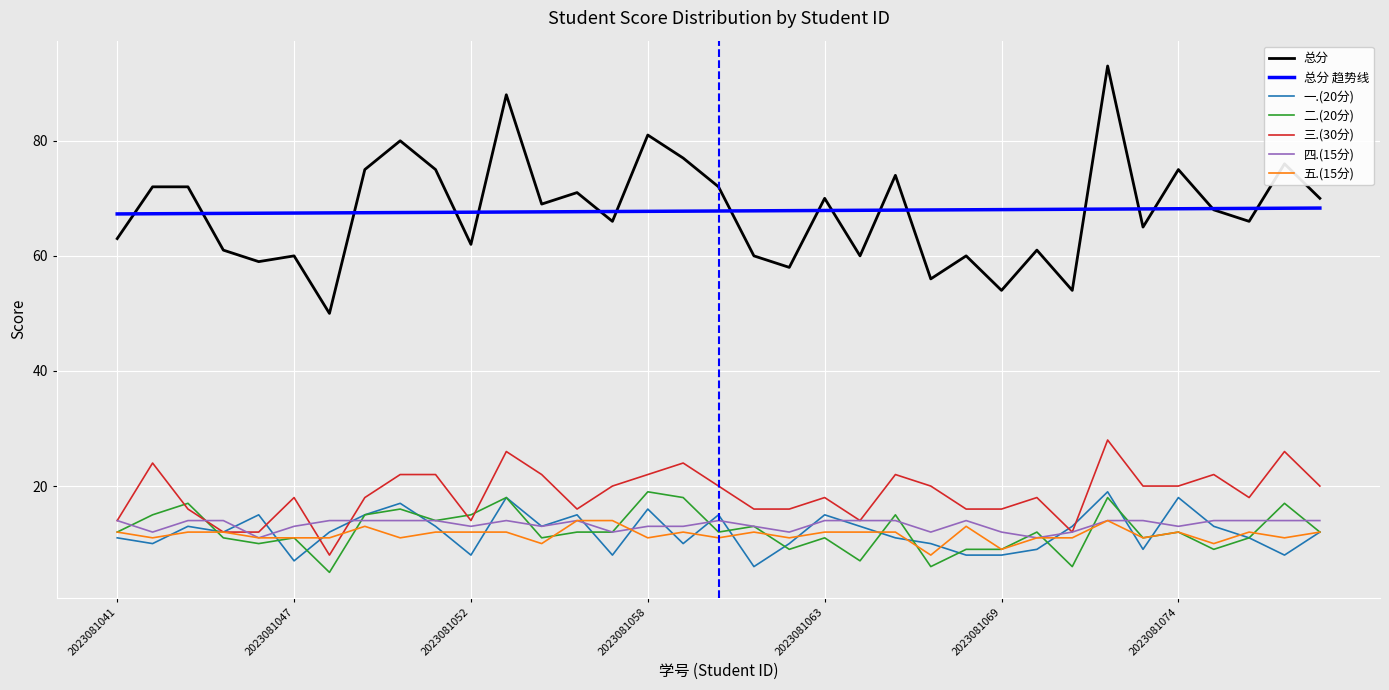

What is the smallest value displayed?

5.0